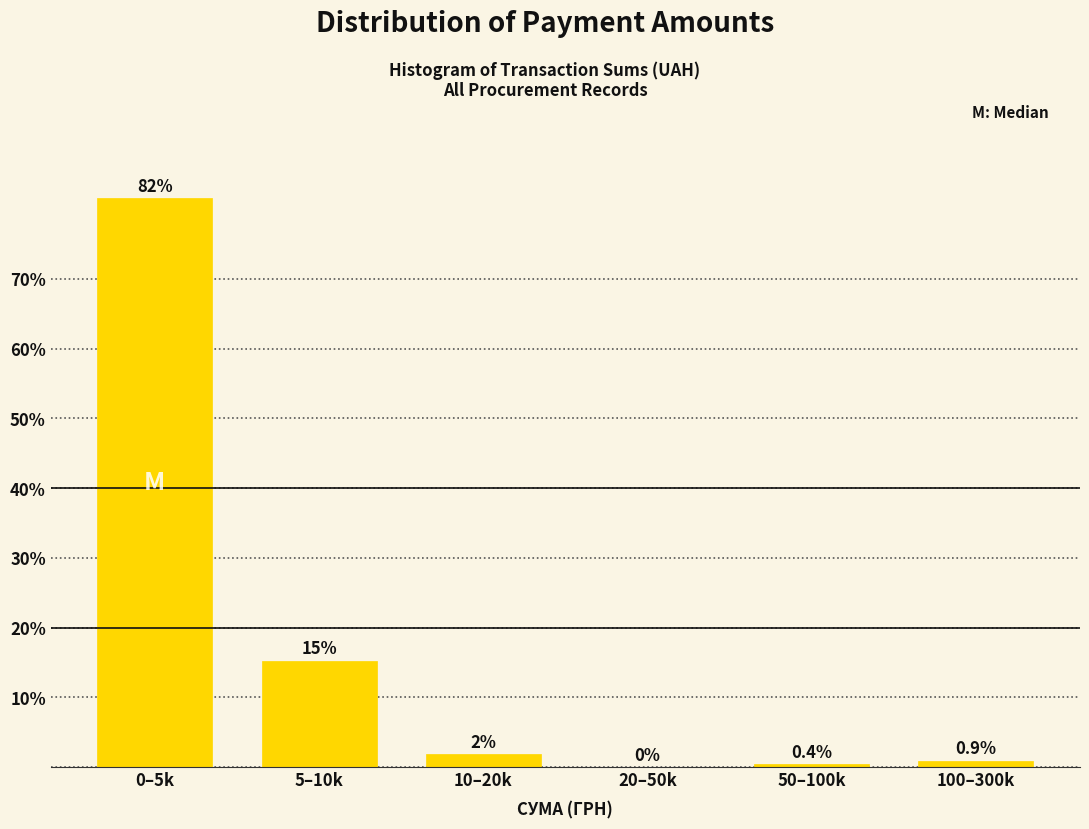

Reading left to right, what are all the values shown in this chart?

0–5k=81.6	5–10k=15.2	10–20k=1.8	20–50k=0.0	50–100k=0.4	100–300k=0.9